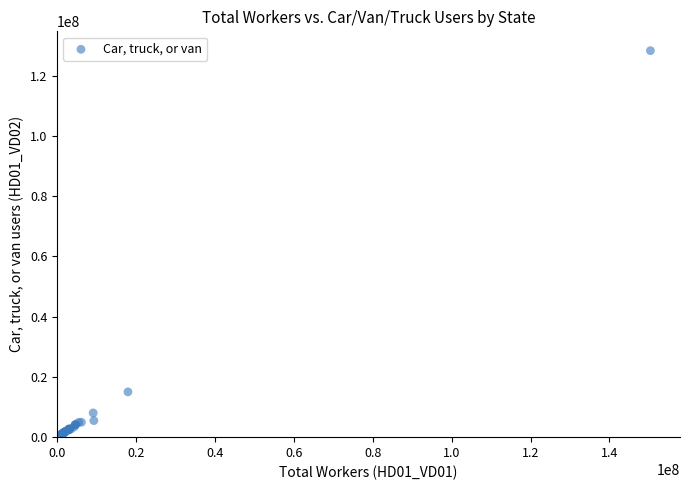

What Y value in the scatter plot is closest to 64243147?

15032719